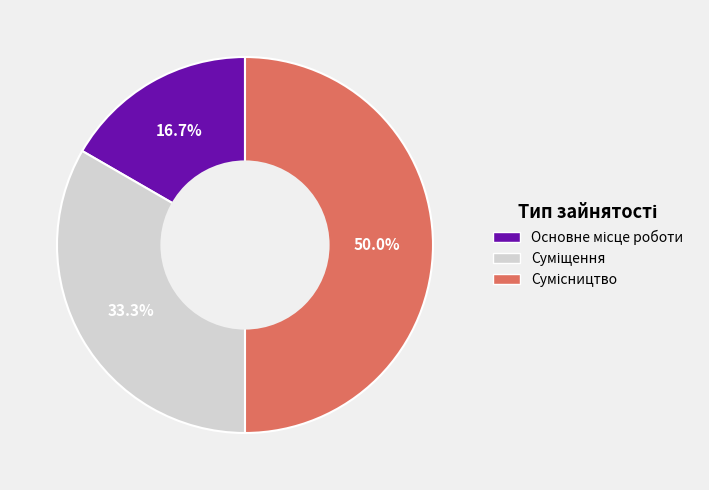

True or false: Сумісництво accounts for 59% of the total.

False